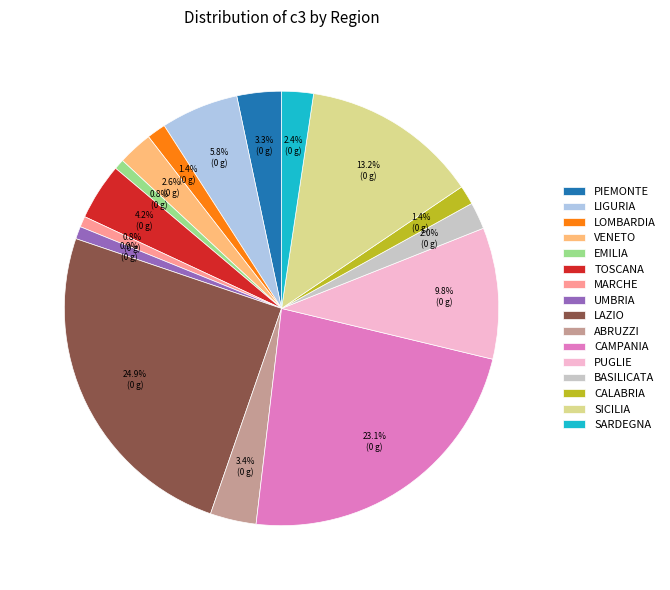

To the nearest percent, what is the combined percentage of VENETO and ABRUZZI?

6%